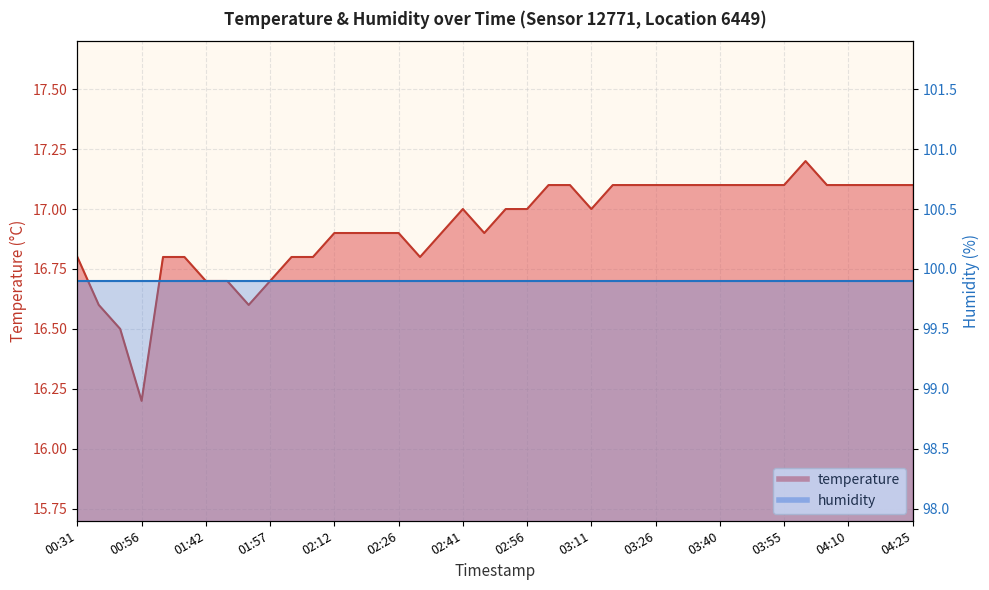

What is the value of the 18th point from the left?

16.9